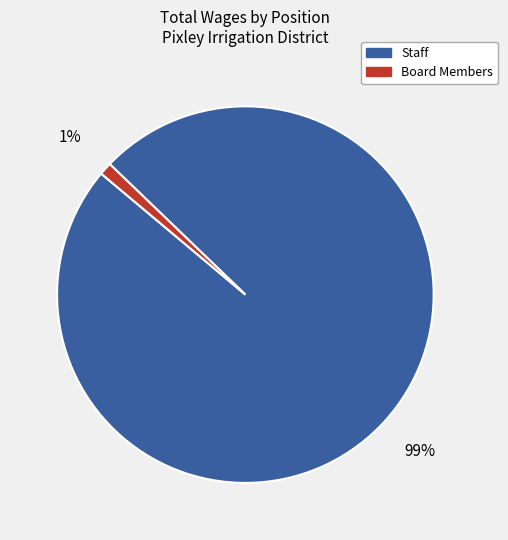

Count the number of slices in the pie.

2